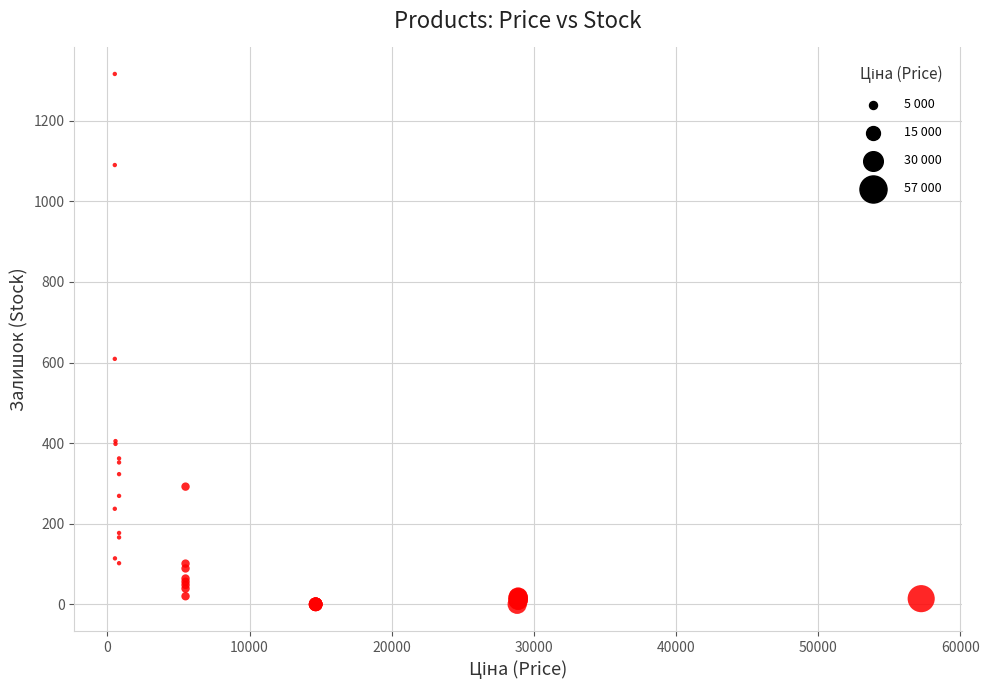

What Y value in the scatter plot is closest to 658?

609